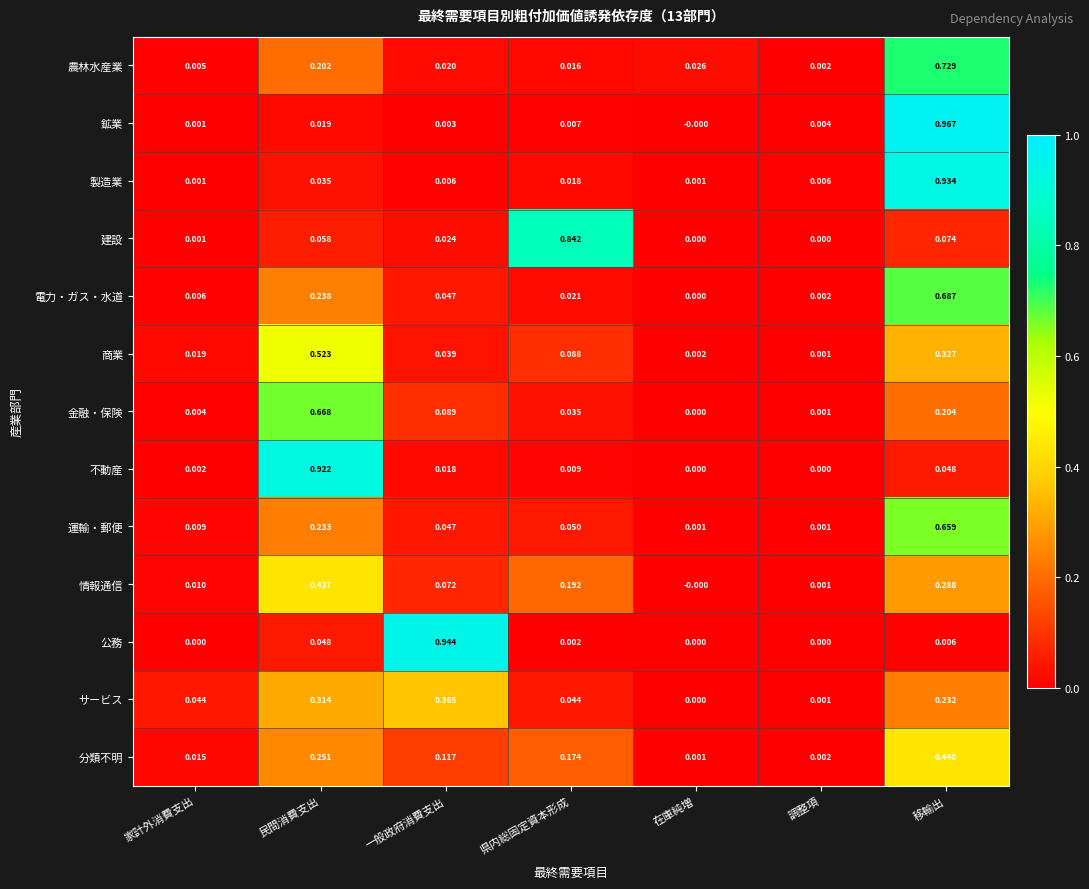

At which category is the sum across all series the highest?

移輸出